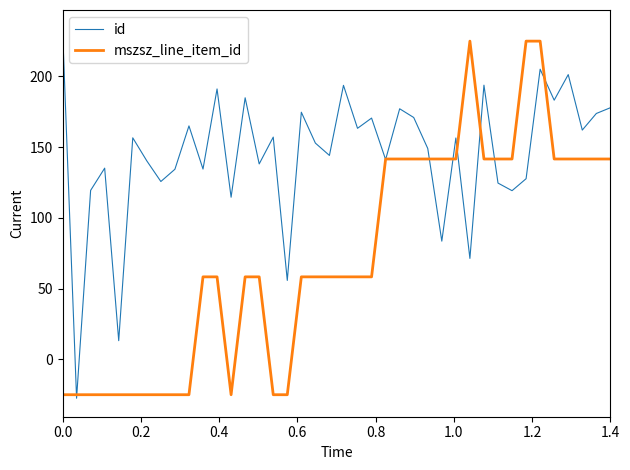

Which series ends up on top after the final intersection of id and mszsz_line_item_id?

id